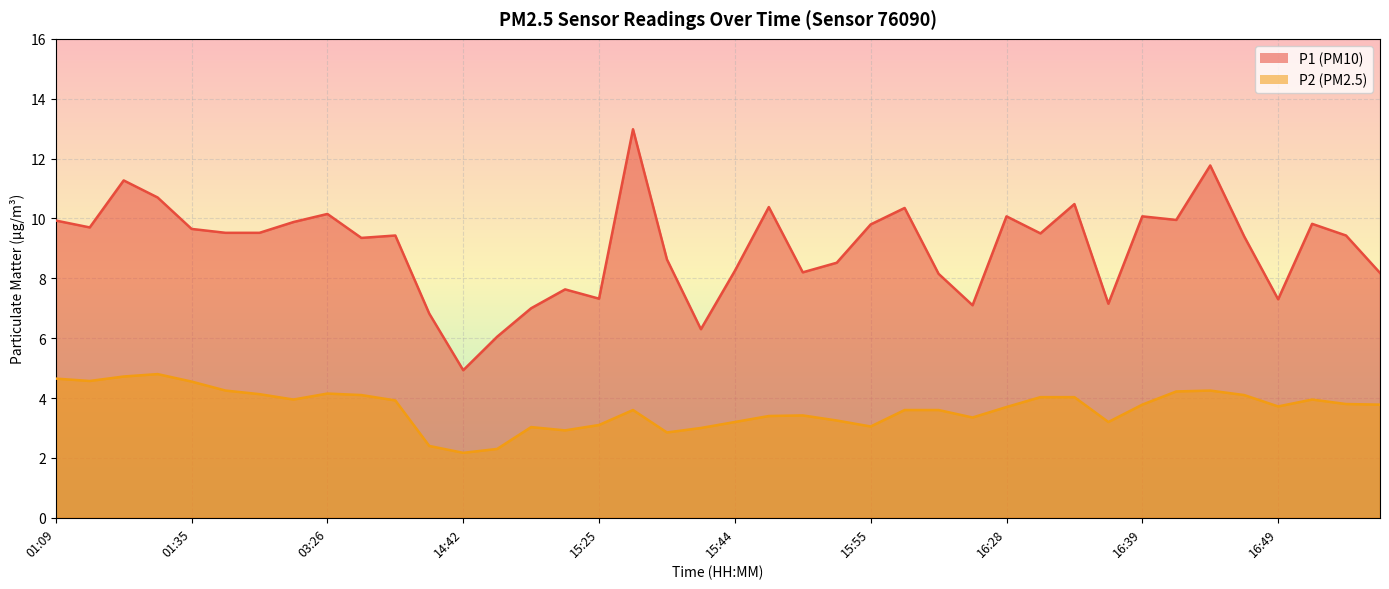

What is the lowest value of the P2 series?

2.2